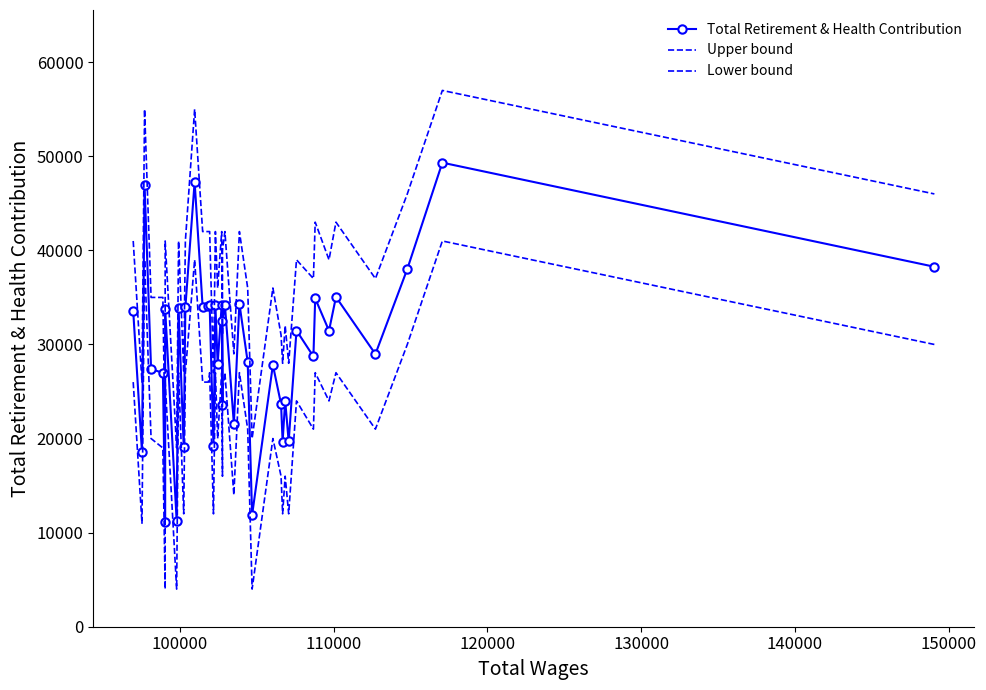

What is the value of the Lower bound point at the 14th from the left?

26000